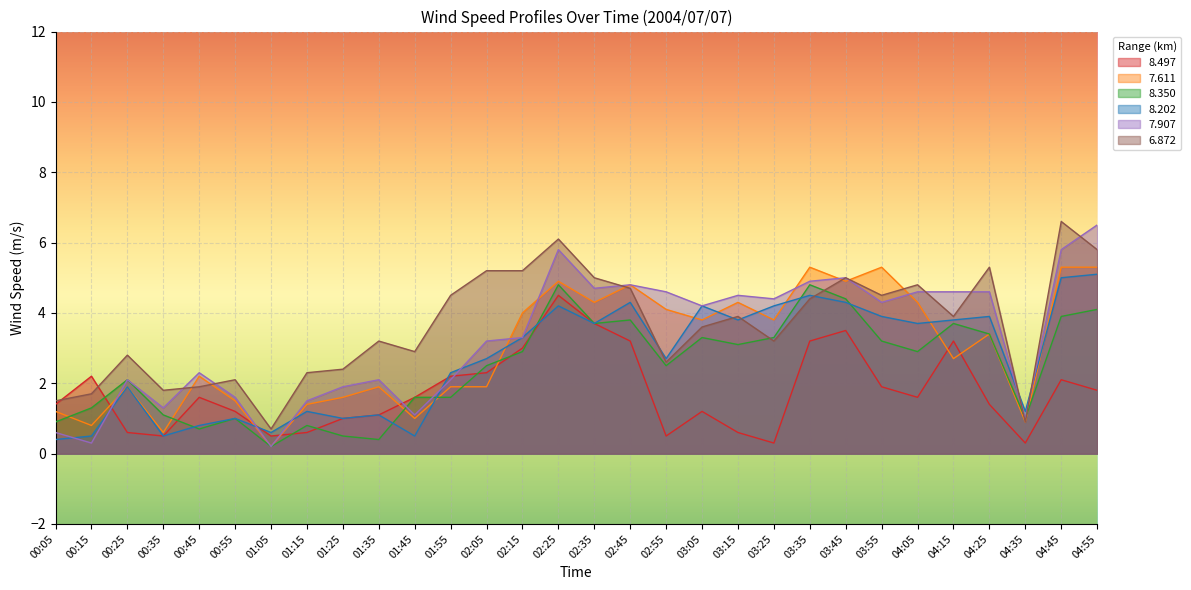

What is the value of the 7.611 point at the 6th from the left?

1.5